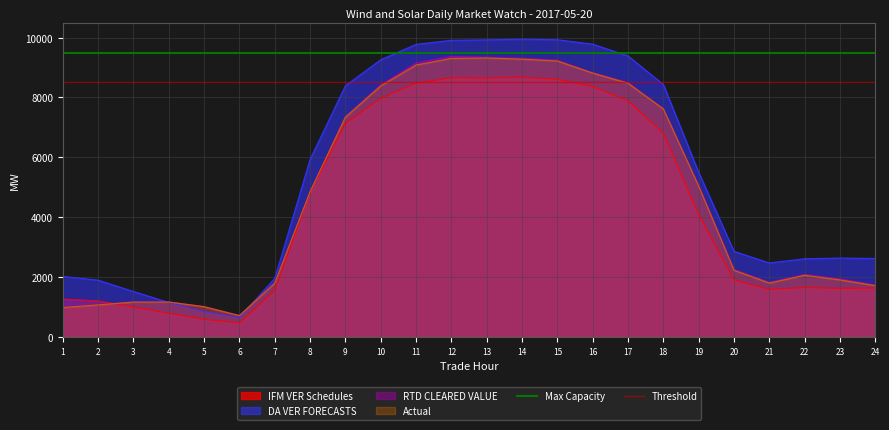

What is the maximum value for Max Capacity?

9500